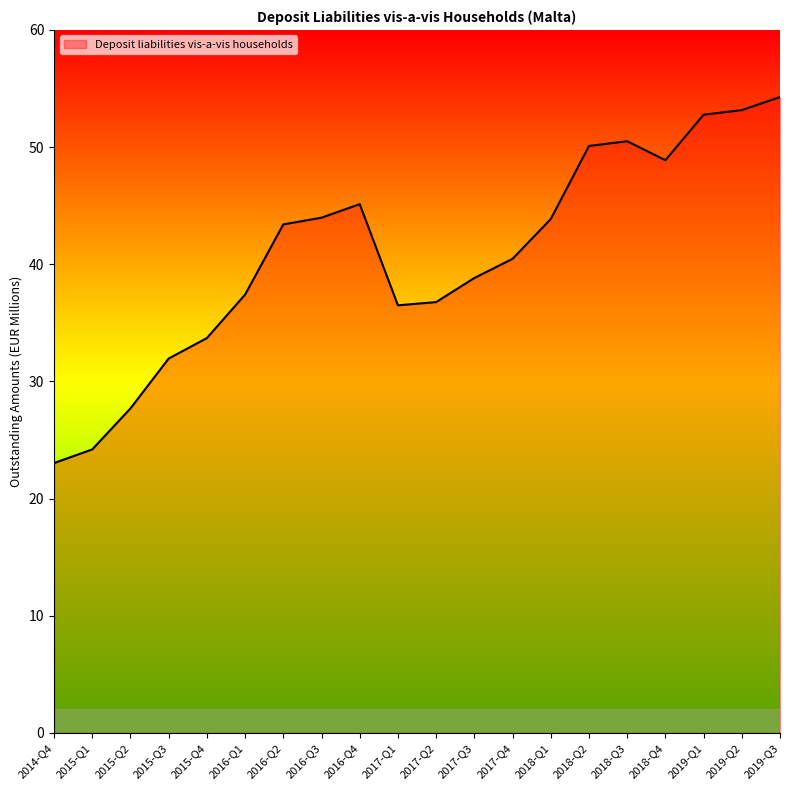

What value does the data have at 2019-Q3?

54.3